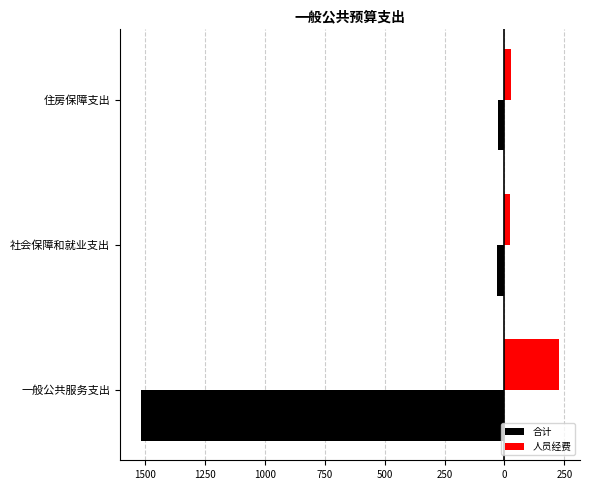

Rank the series by their average value, from highest to lowest.

人员经费, 合计